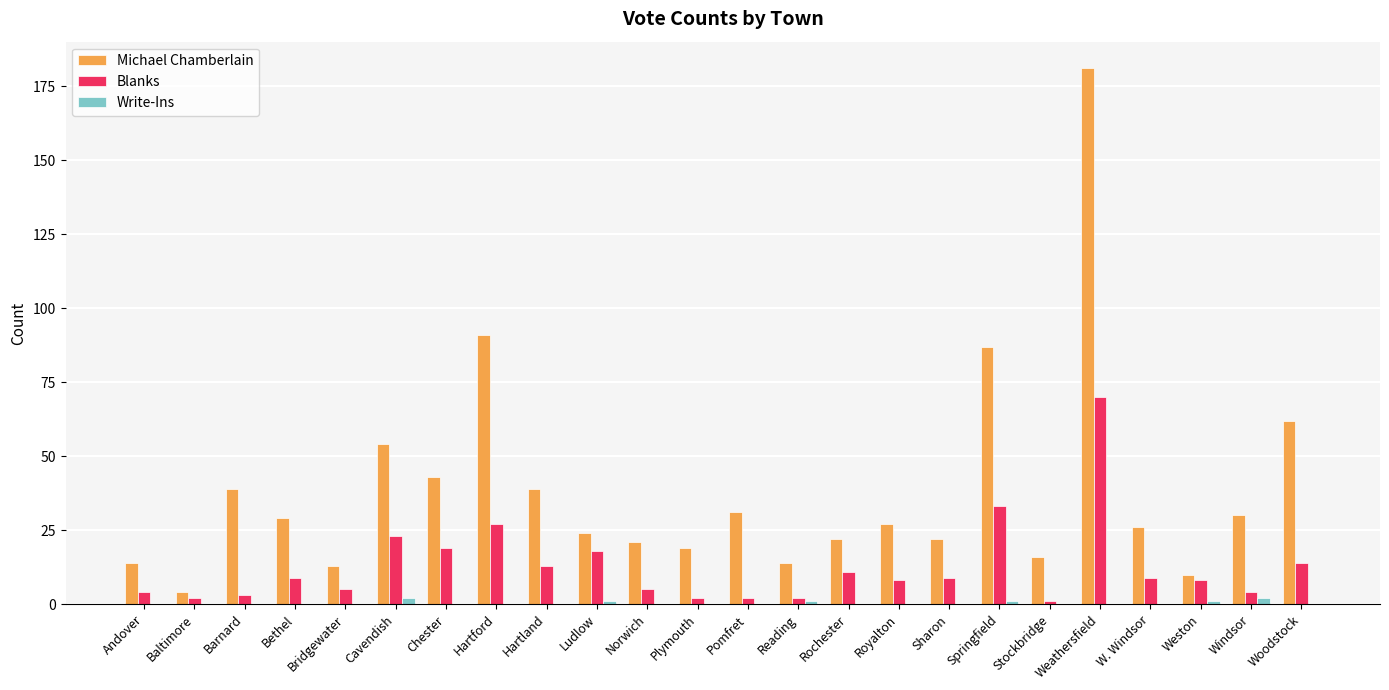

How many groups of bars are there?

24